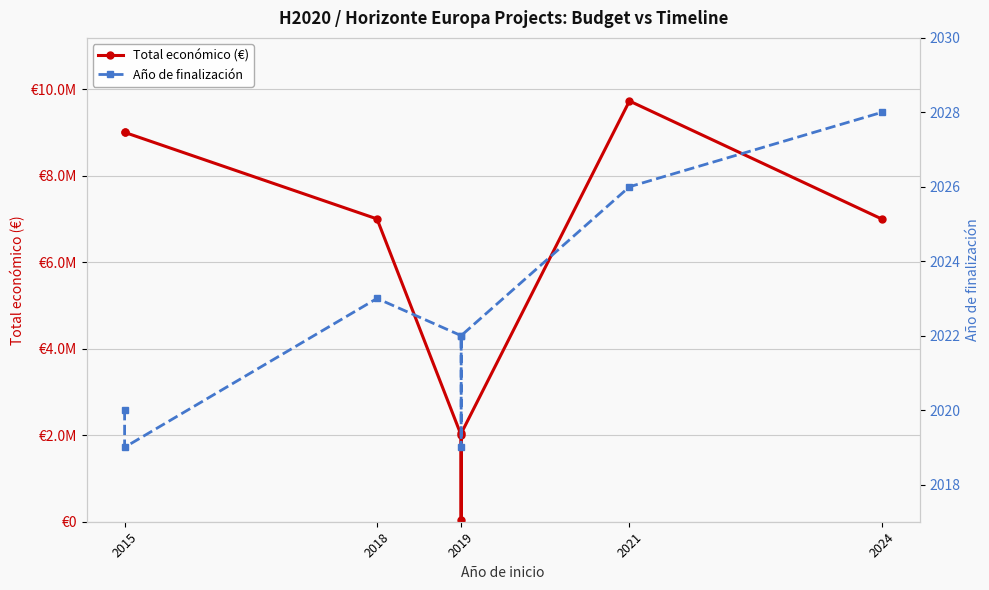

At 2019, list the series in order from smallest to largest.

Año de finalización, Total económico (€)